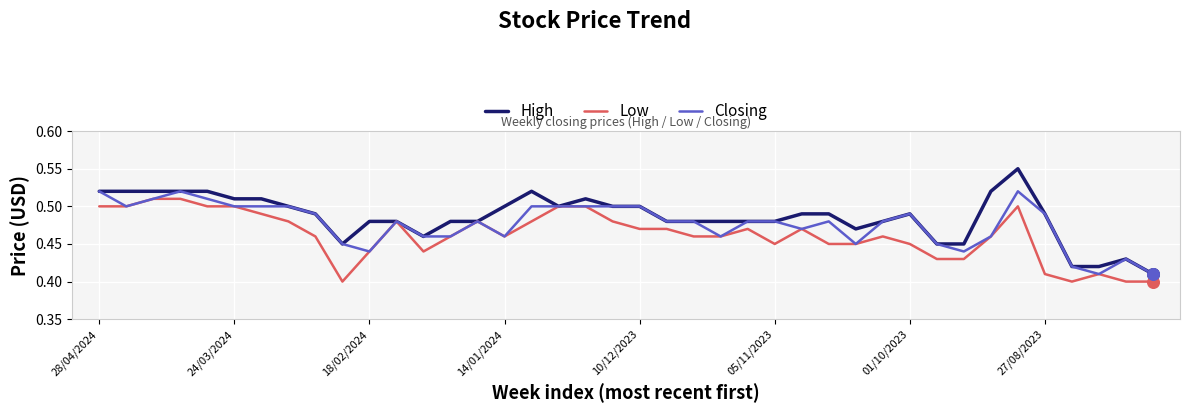

Rank the series by their average value, from lowest to highest.

Low, Closing, High